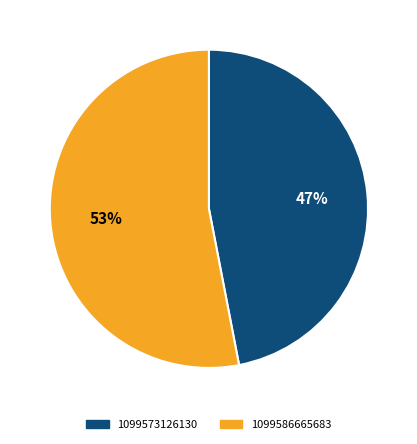

Rank the categories by value from lowest to highest.

1099573126130, 1099586665683